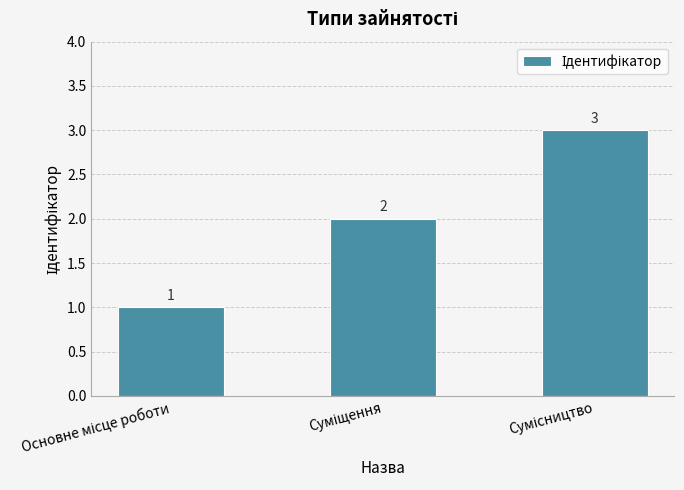

What is the sum of all values?

6